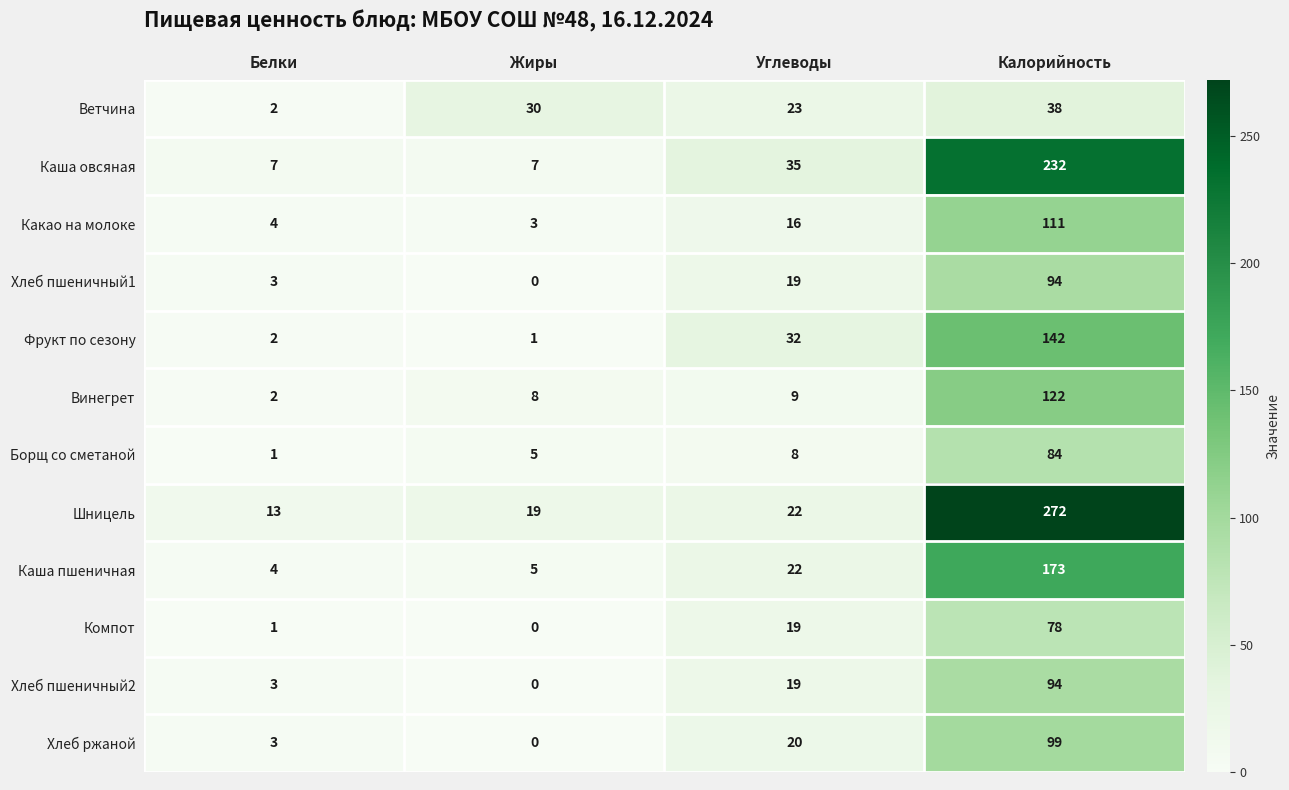

At which label is Винегрет closest to 62?

Углеводы